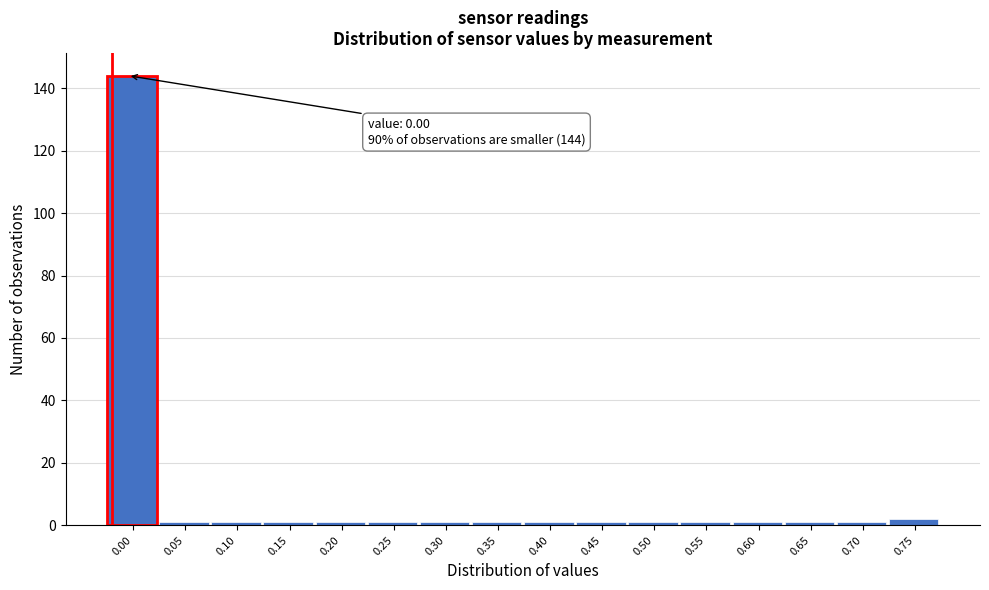

Reading left to right, extract all data points from this chart.

144	1	1	1	1	1	1	1	1	1	1	1	1	1	1	2